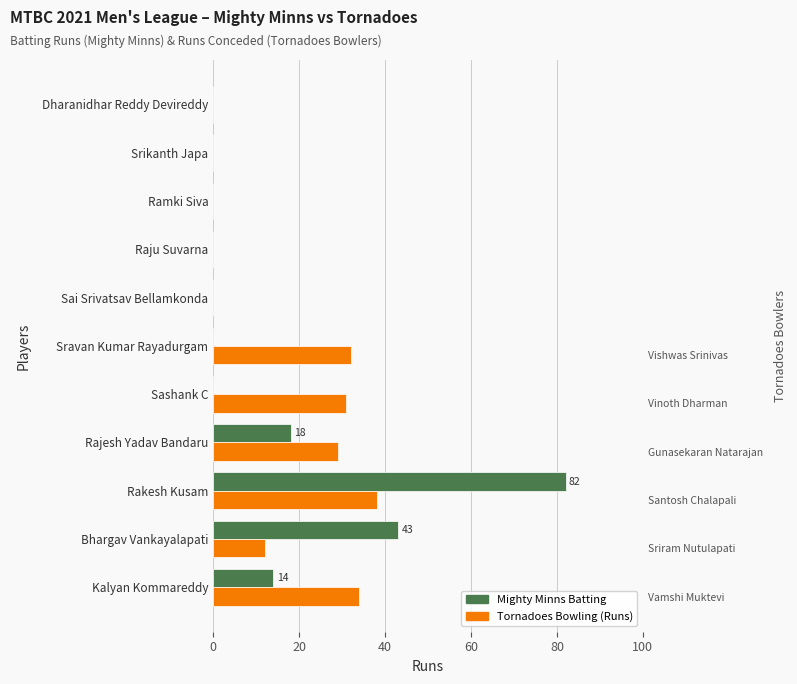

How many values in the Tornadoes Bowling (Runs) series are below 12?

5